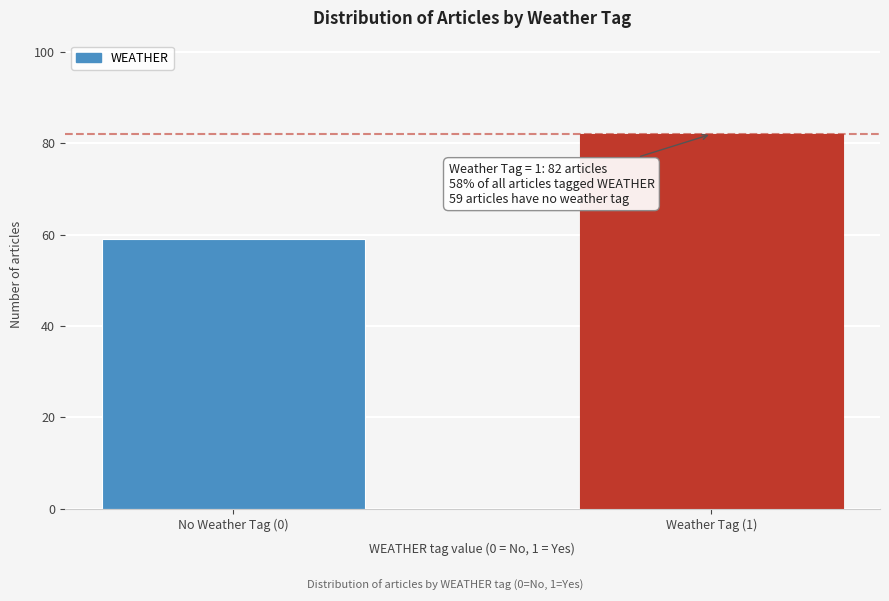

Reading right to left, extract all data points from this chart.

82	59